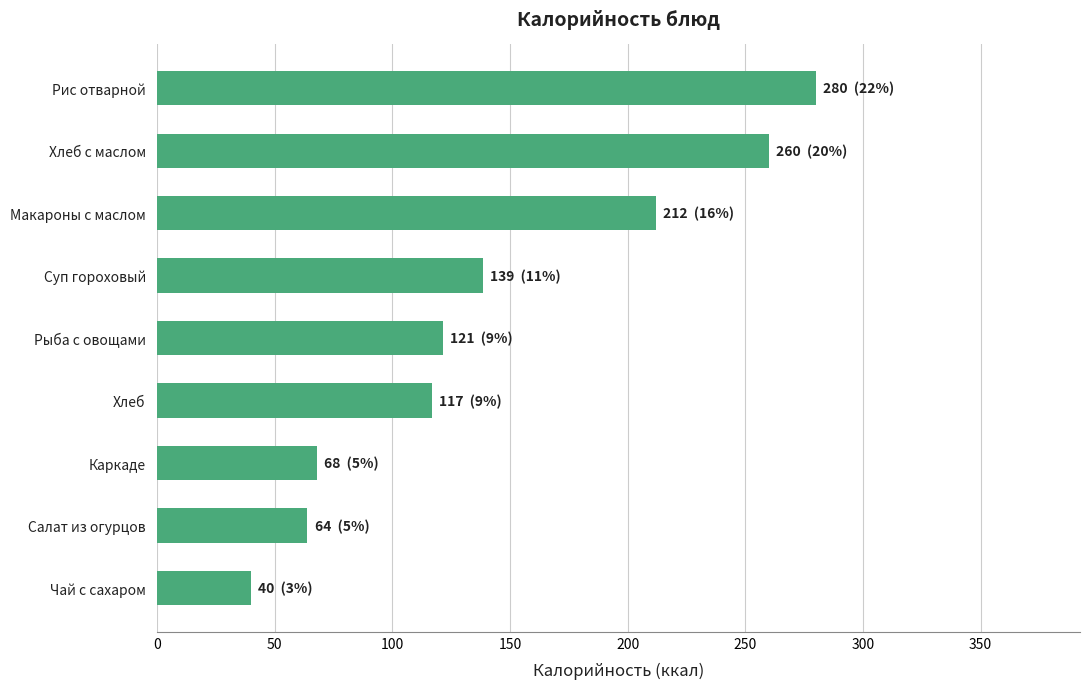

What is the change in value from Чай с сахаром to Рыба с овощами?

+81.4